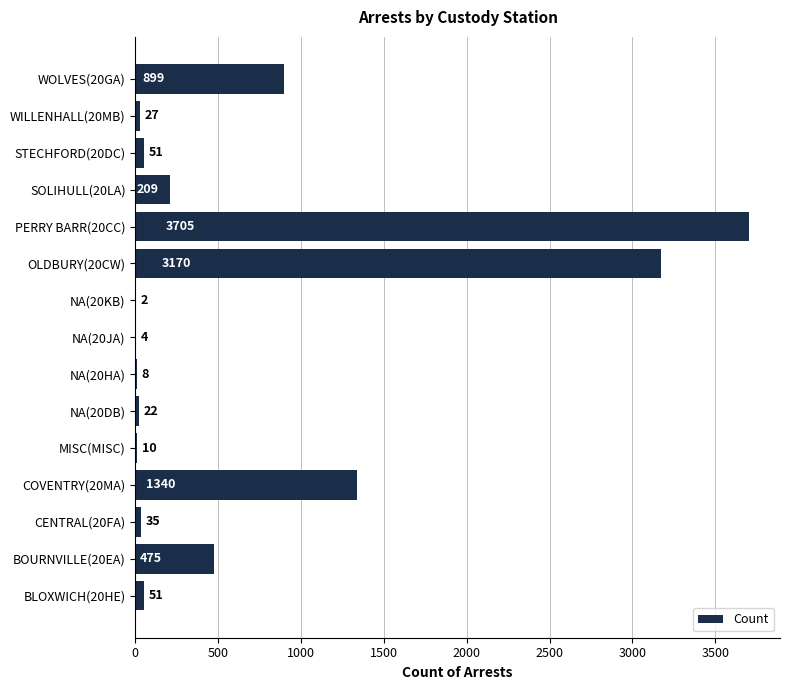

At which label is the value closest to 1853?

COVENTRY(20MA)